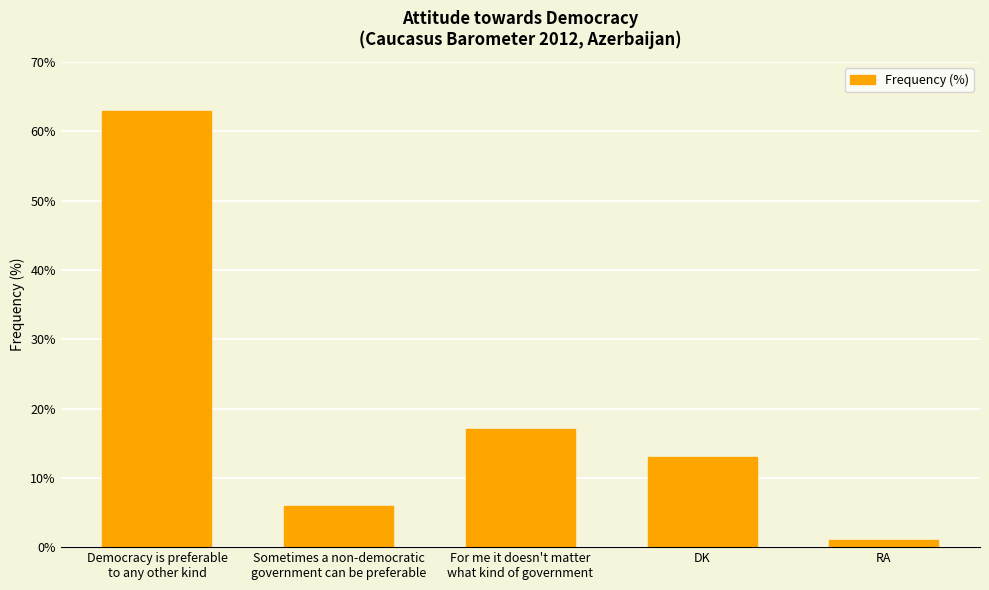

Which label corresponds to the largest value in the chart?

Democracy is preferable
to any other kind